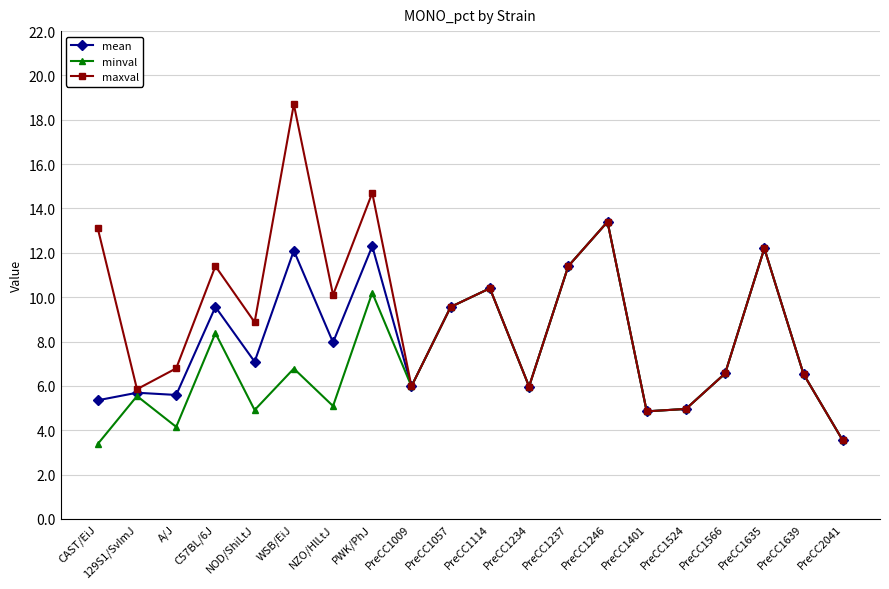

What is the smallest value displayed?

3.4